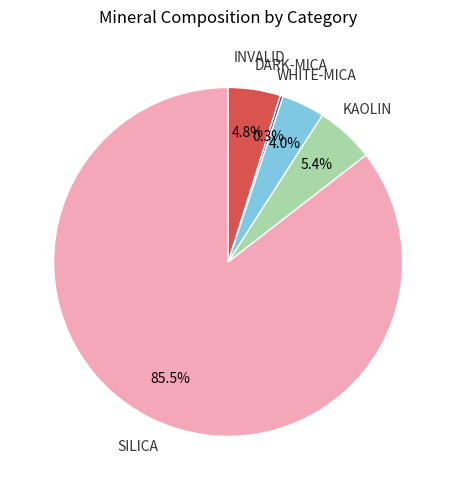

Is there a majority slice in this chart?

Yes